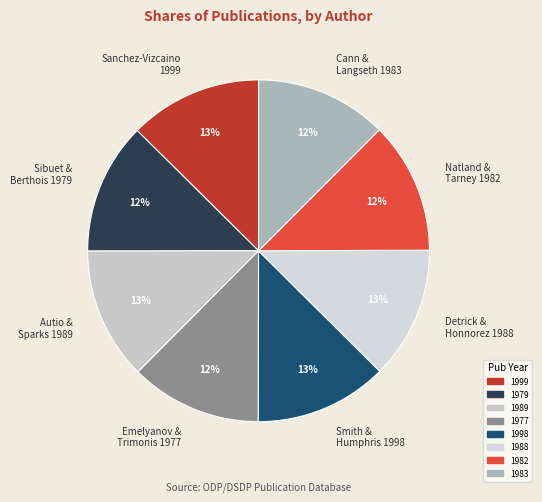

What is the ratio of the value at Cann & Langseth 1983 to the value at Sibuet & Berthois 1979?

1.0